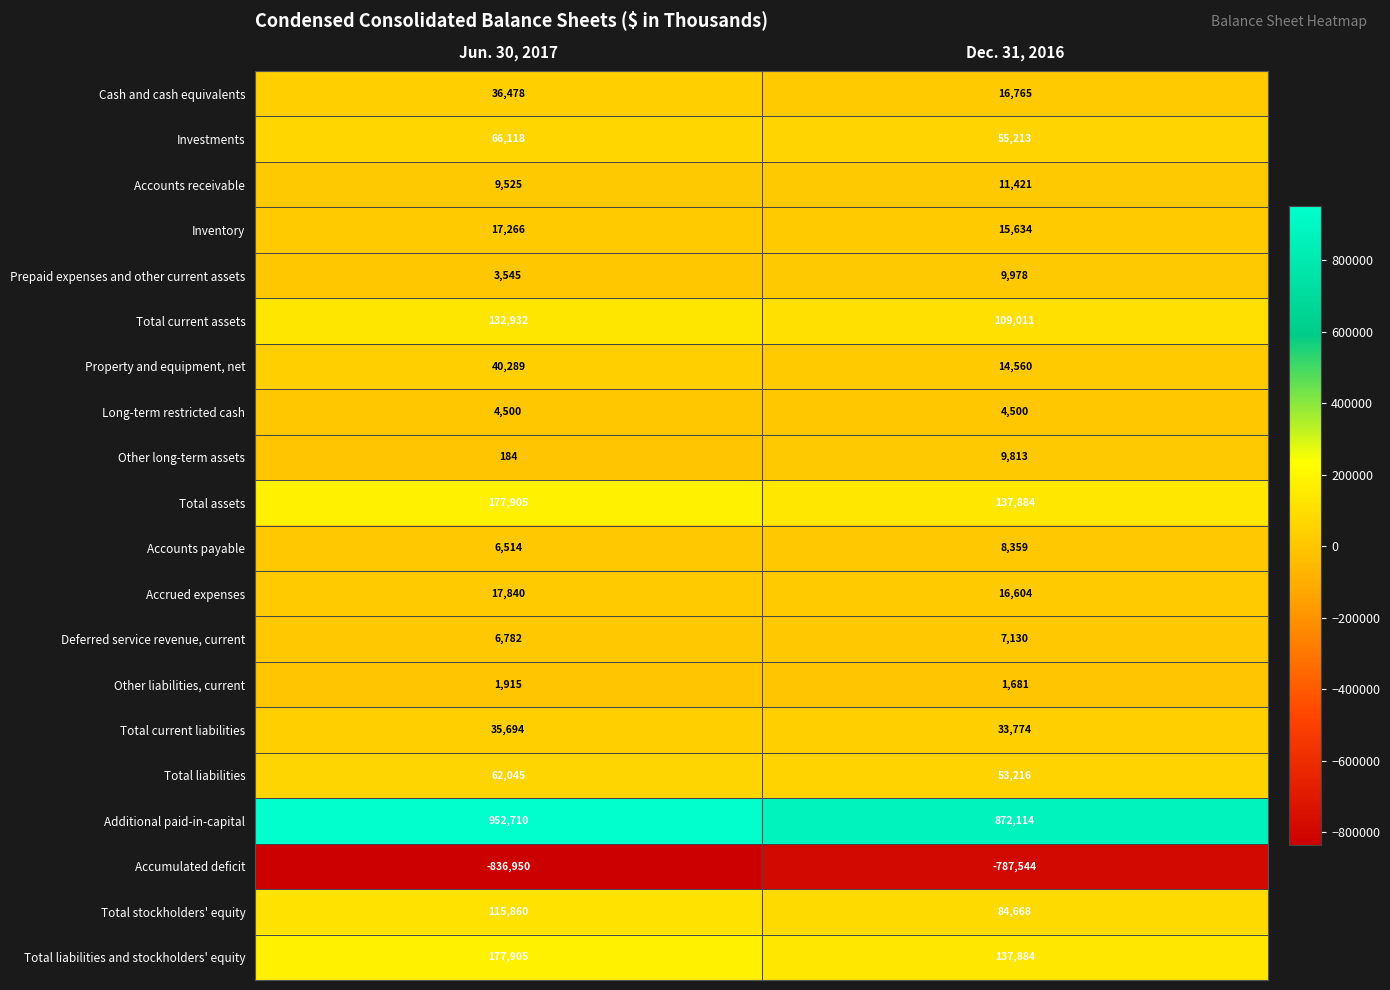

What is the smallest value displayed?

-836950